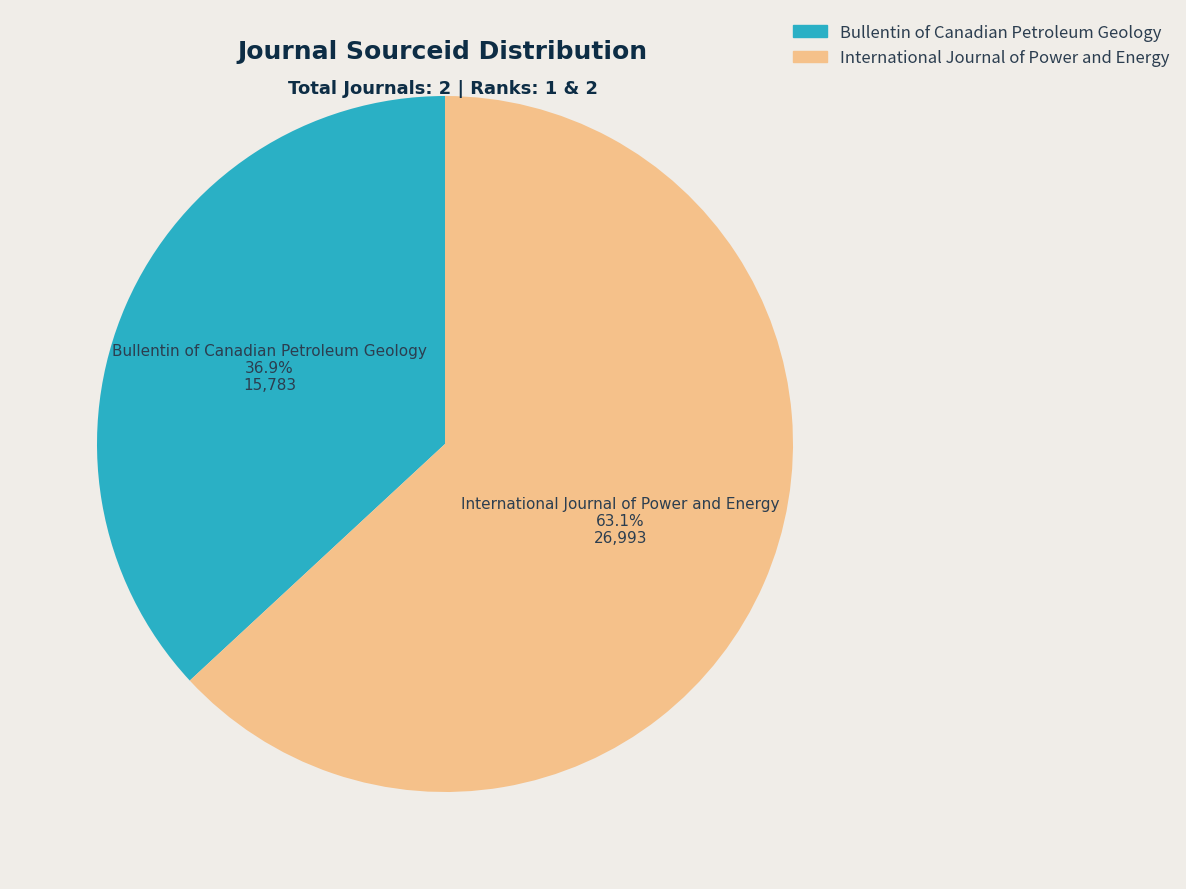

To the nearest percent, what is the average slice percentage?

50%